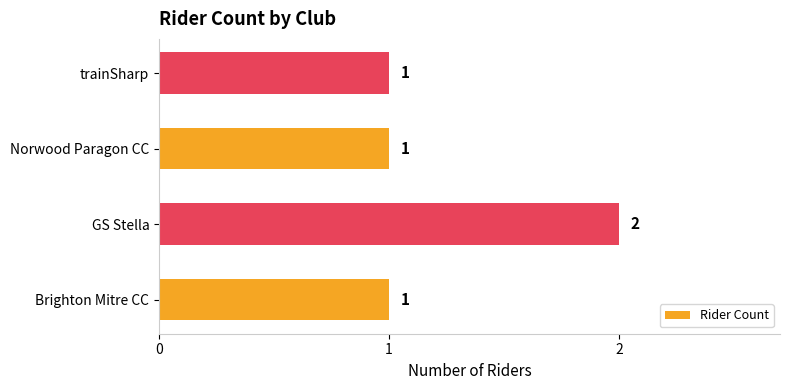

What is the sum of all values?

5